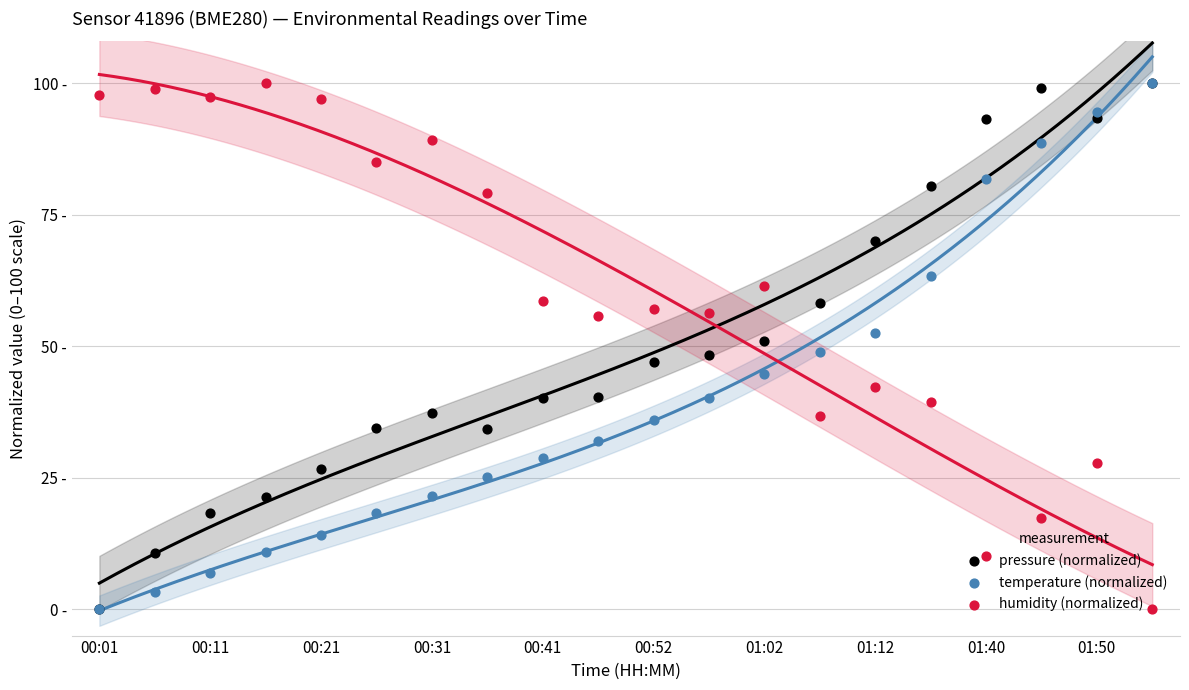

What is the total value across all series at 17?

205.2